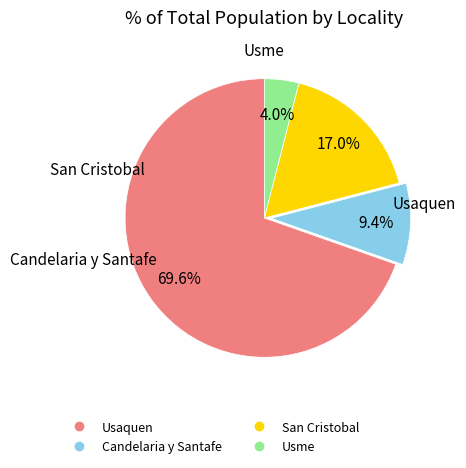

What is the largest slice in the pie chart?

Usaquen